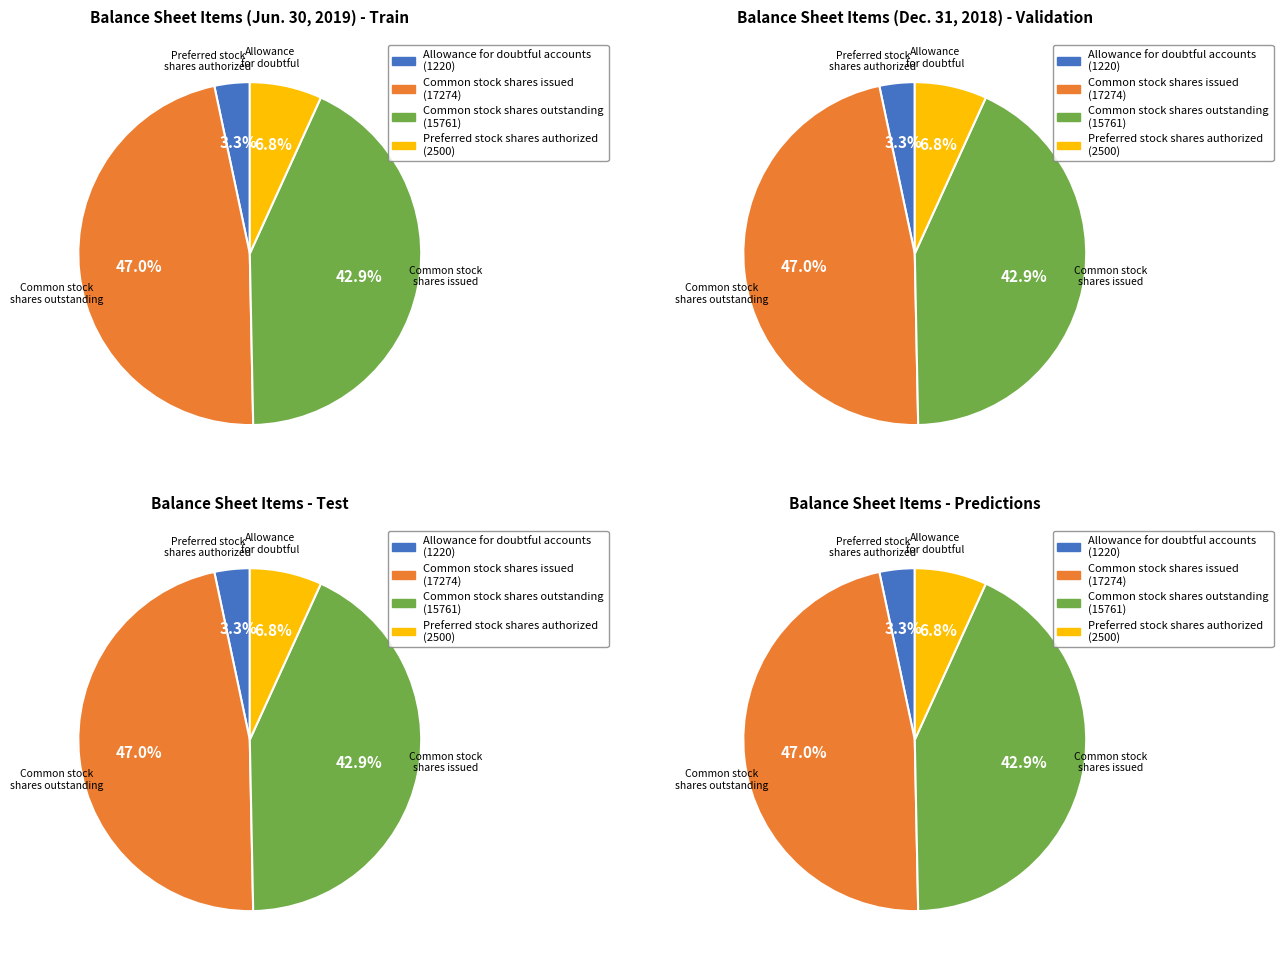

How much of the chart is everything except Common stock shares outstanding?

57.1%